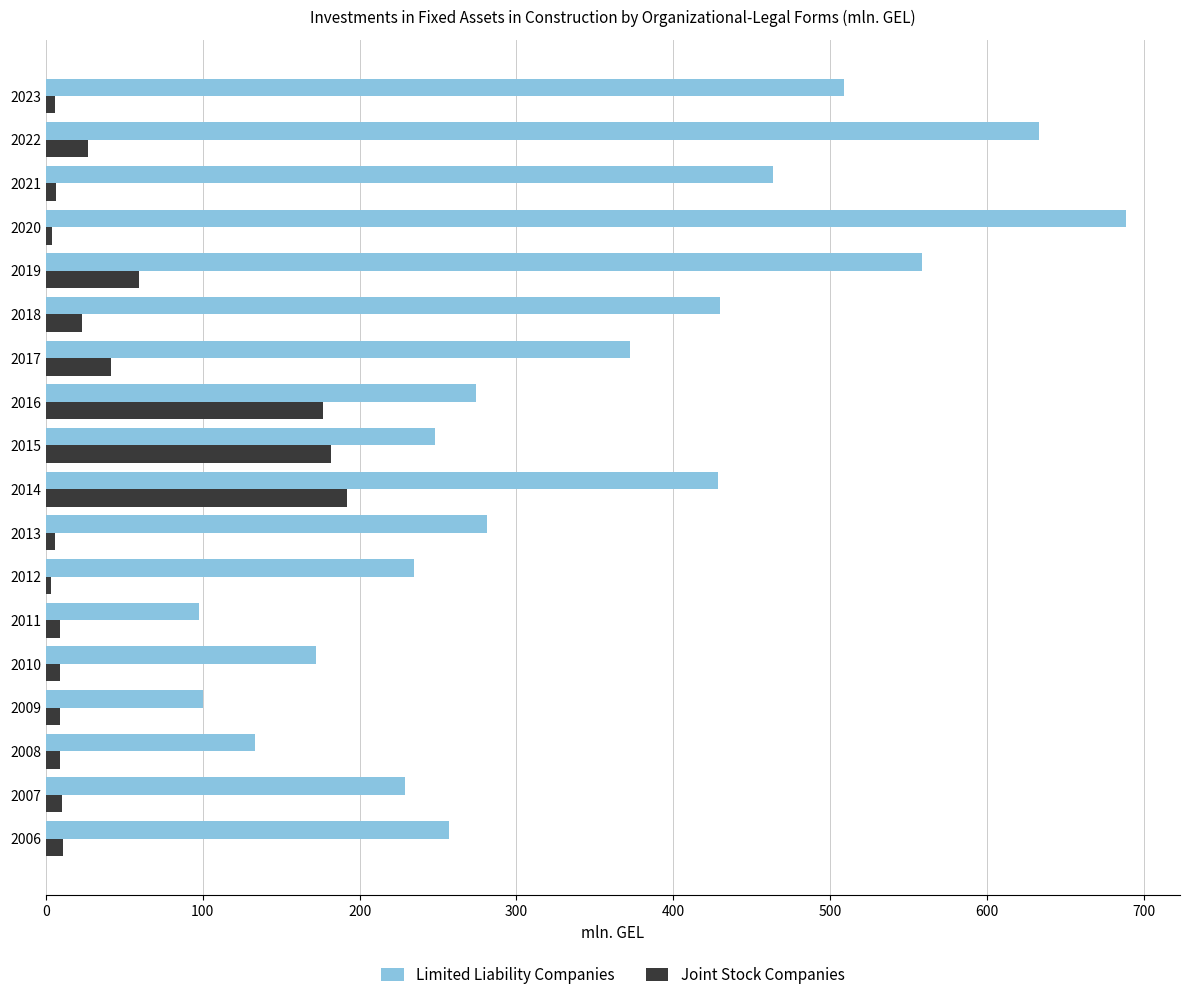

True or false: Limited Liability Companies has a value of 633.3 at 2022.

True